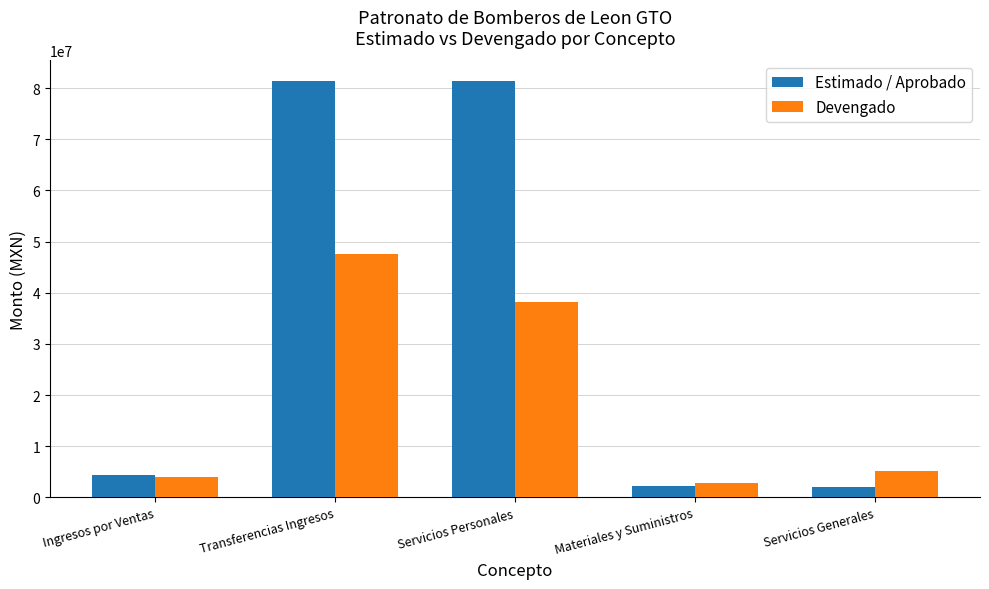

What is the highest value of the Estimado / Aprobado series?

81350529.0